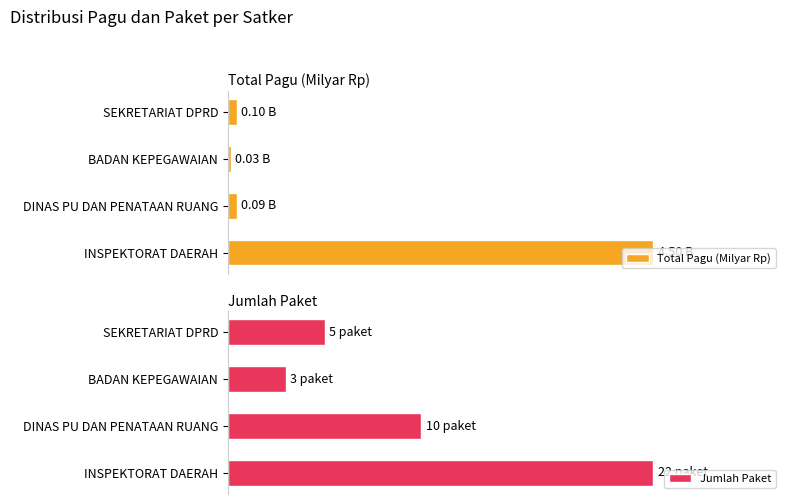

What are all the series names shown in the legend?

Total Pagu (Milyar Rp), Jumlah Paket